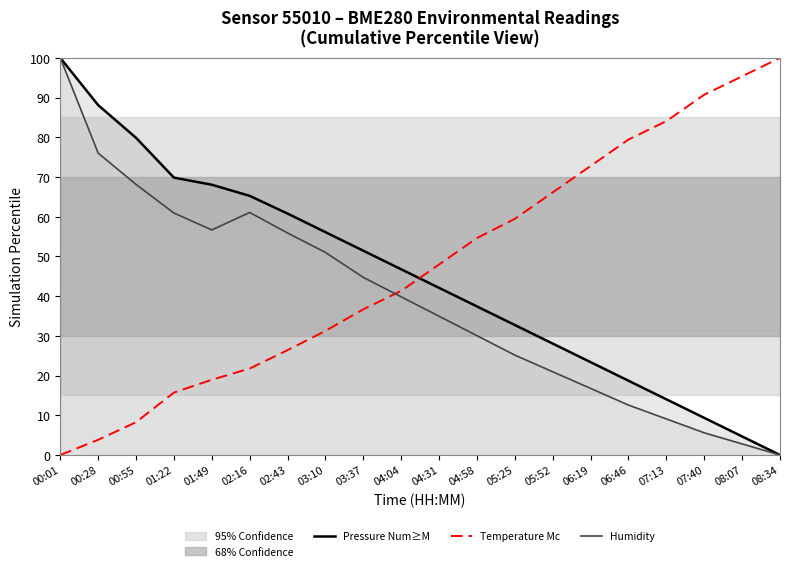

What is the spread (max minus min) of values at 07:13?

75.0